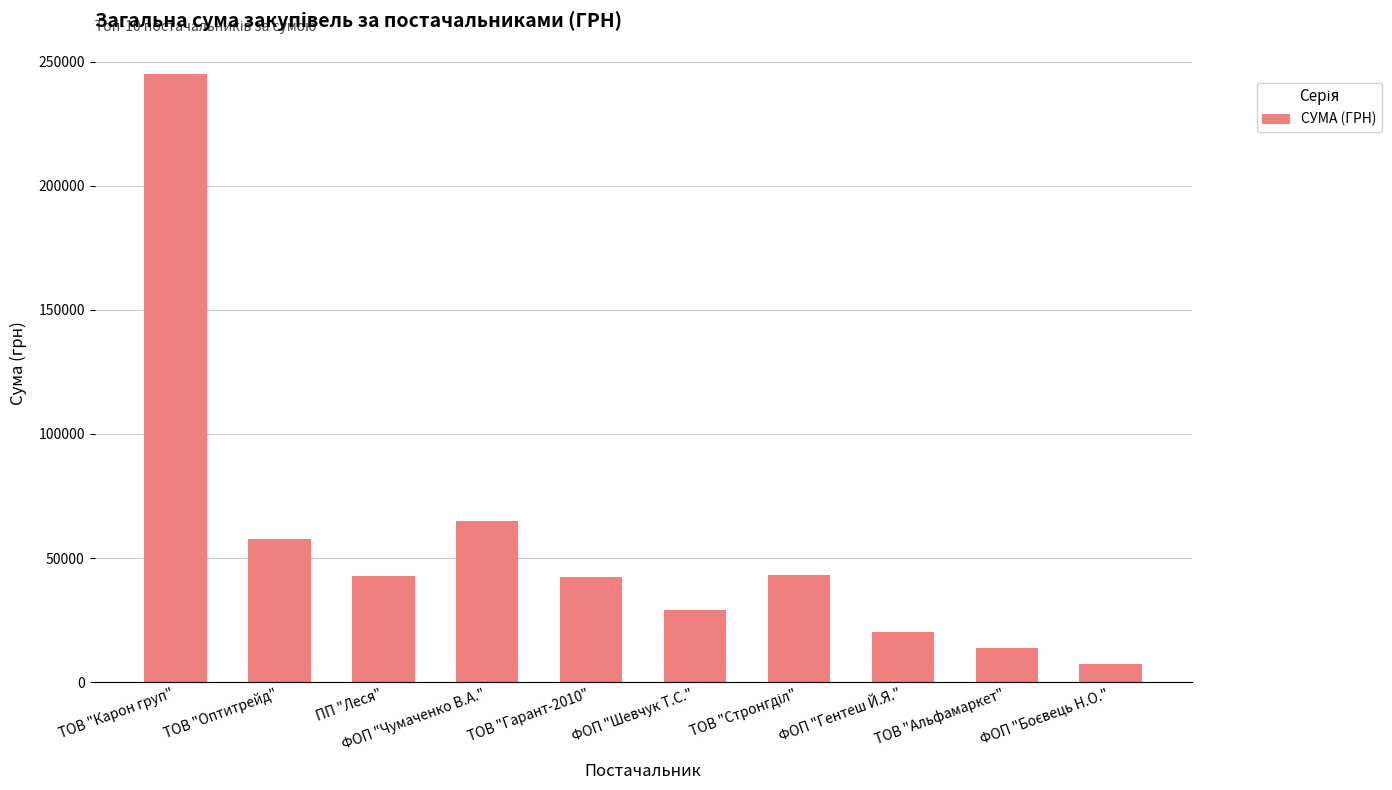

What is the label of the 7th bar from the right?

ФОП "Чумаченко В.А."